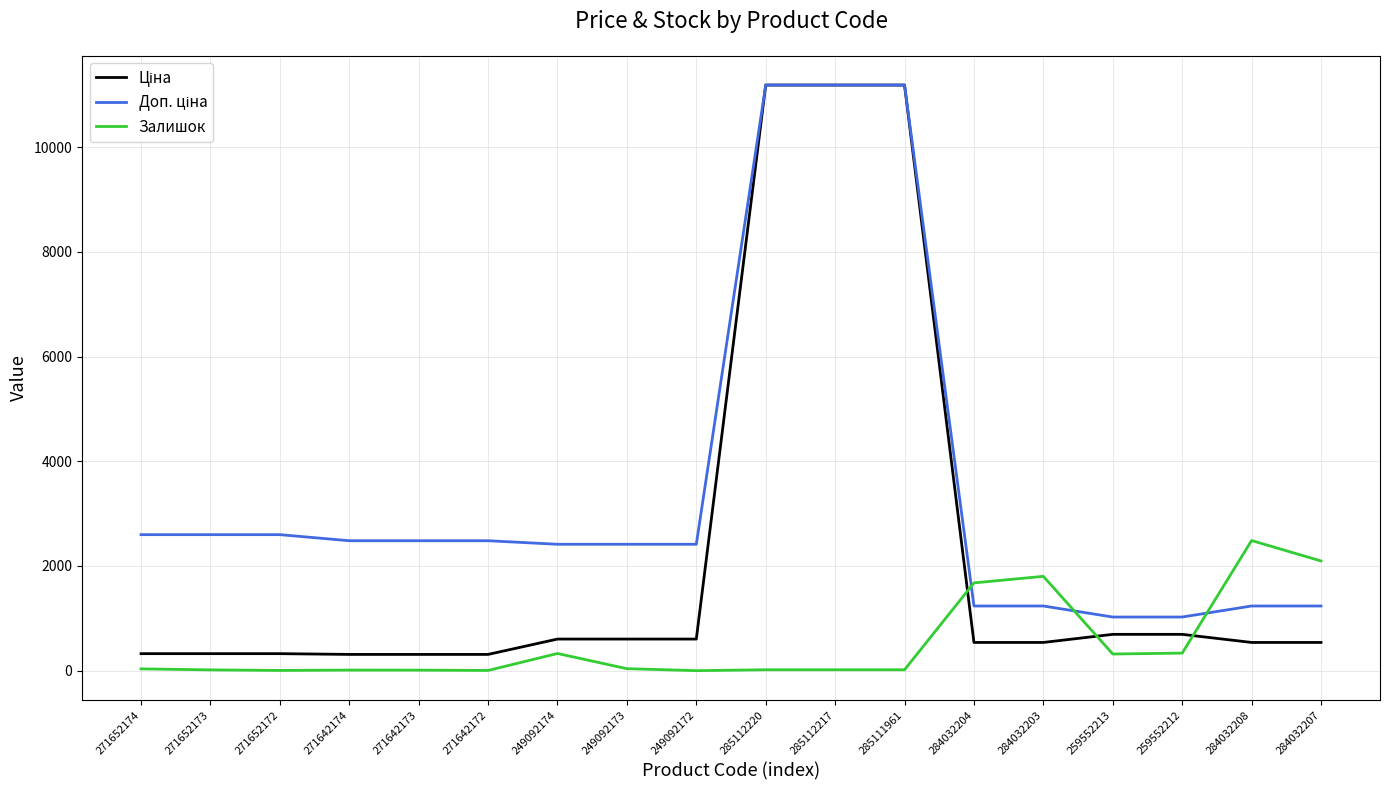

True or false: Залишок has a value of 1365.1 at 284032208.

False